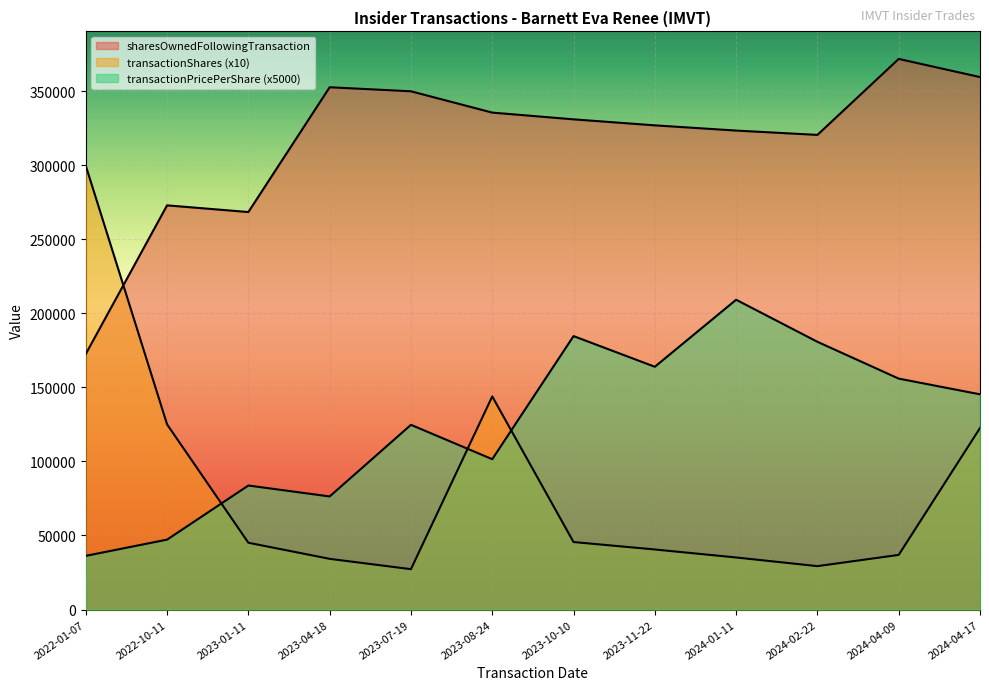

Which series has the largest range (max minus min)?

transactionShares